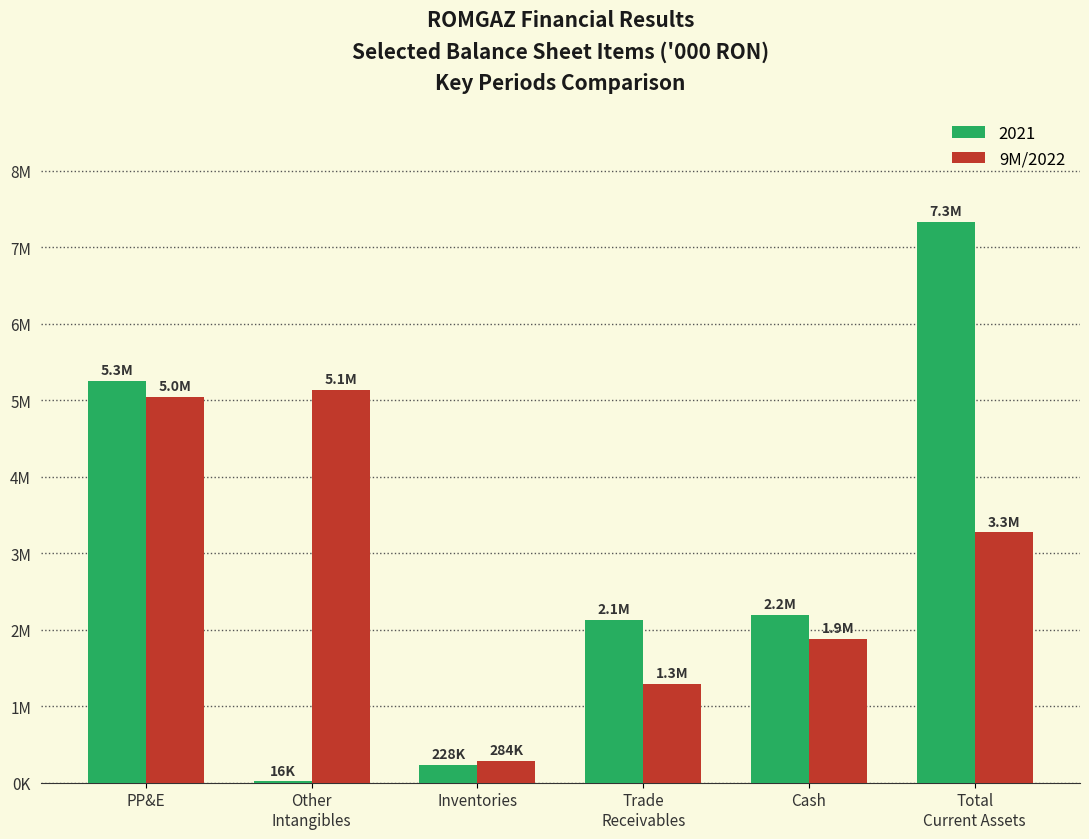

Are the bars grouped side by side (vs. stacked)?

Yes